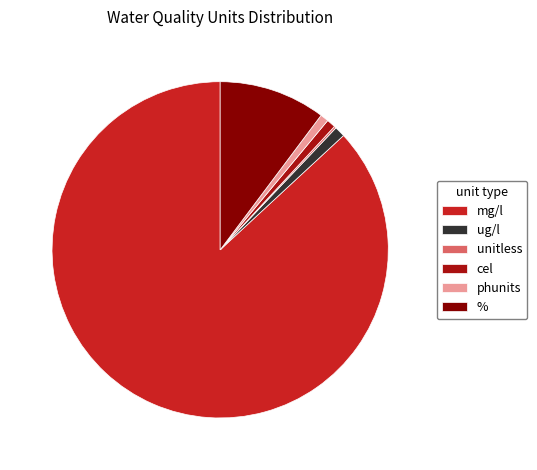

What is the largest slice in the pie chart?

mg/l